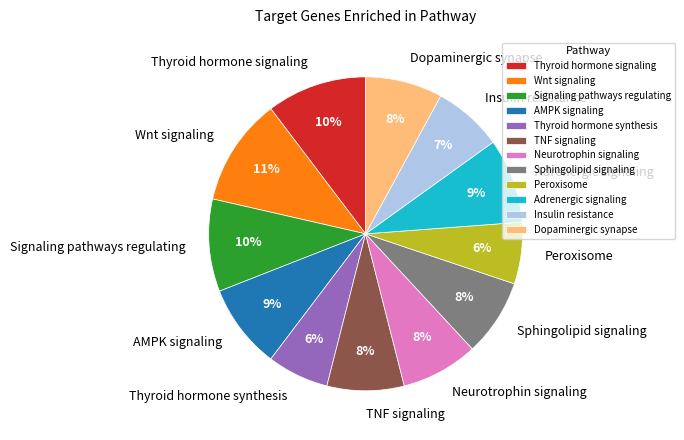

How many slices are in this pie chart?

12